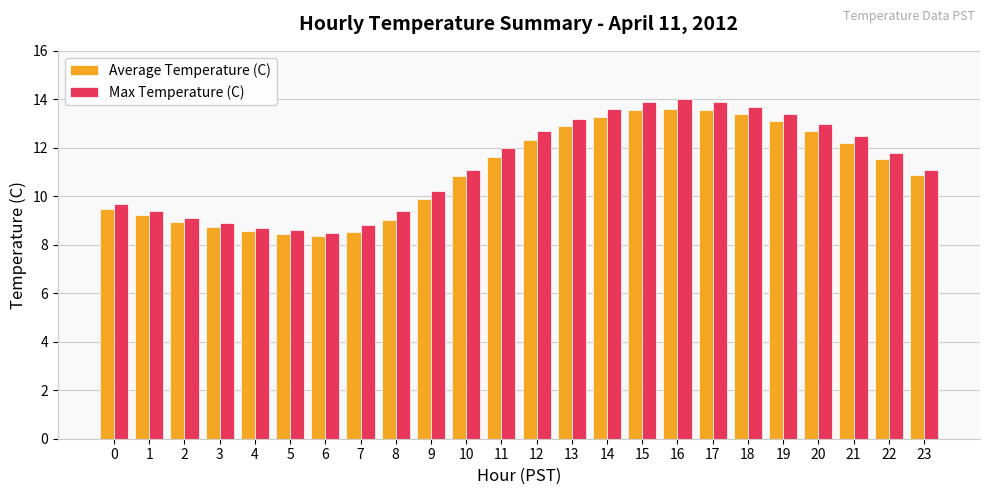

Which series has the widest spread of values?

Max Temperature (C)